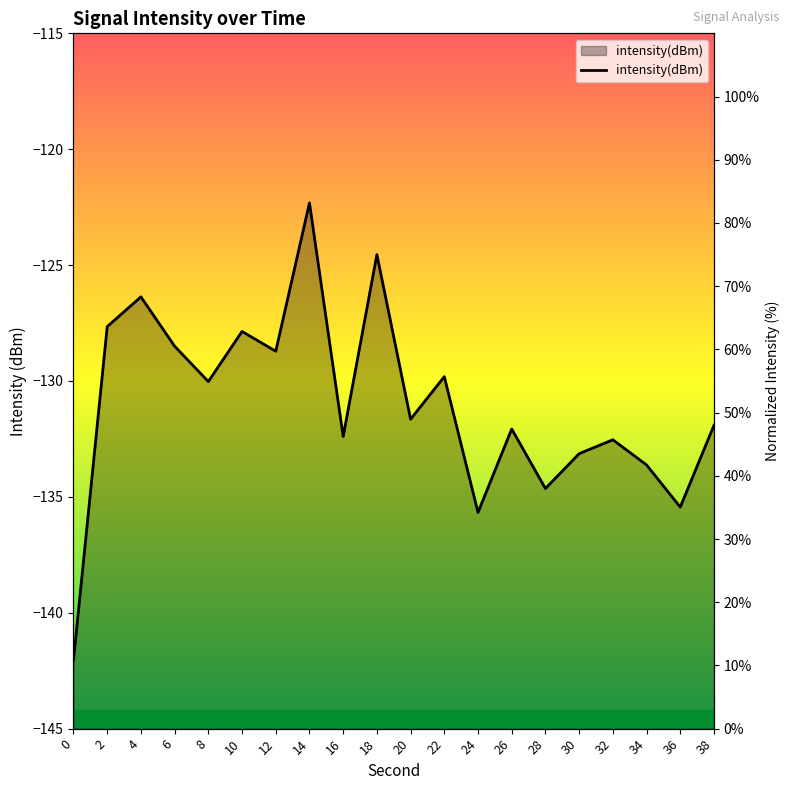

True or false: the data shows 43.5 at 30.

True